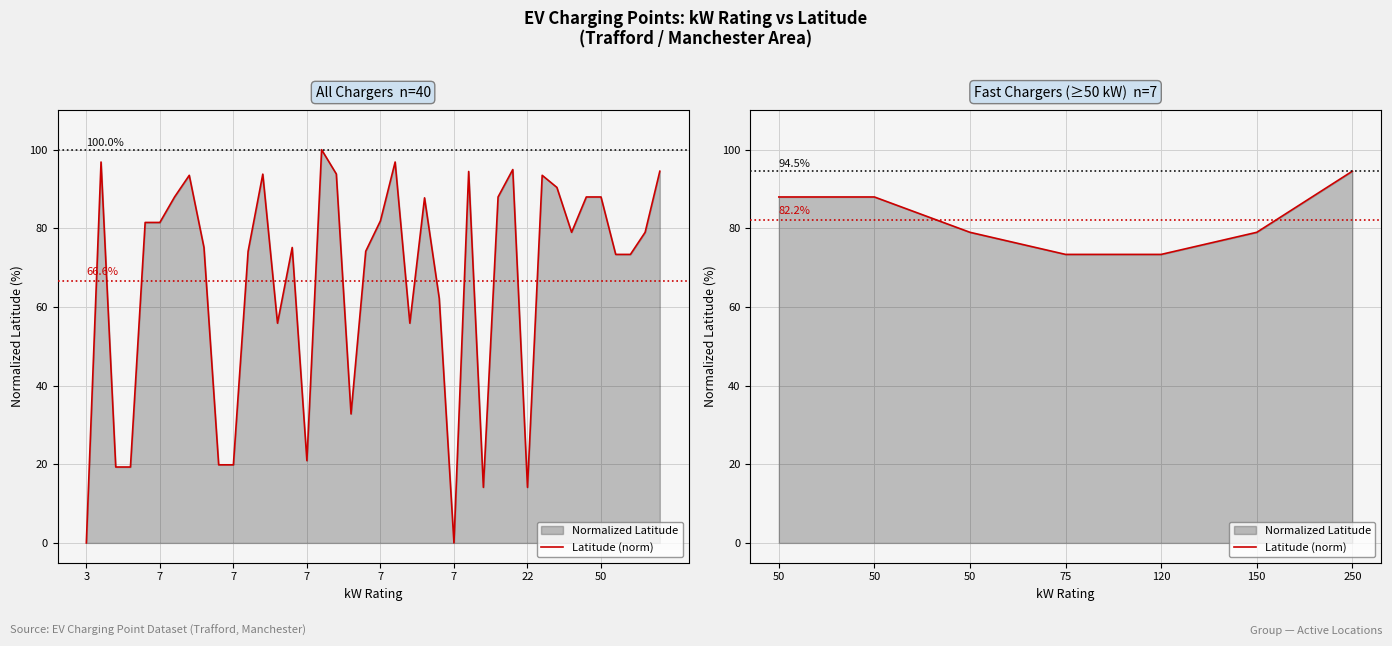

What is the average value?

82.2